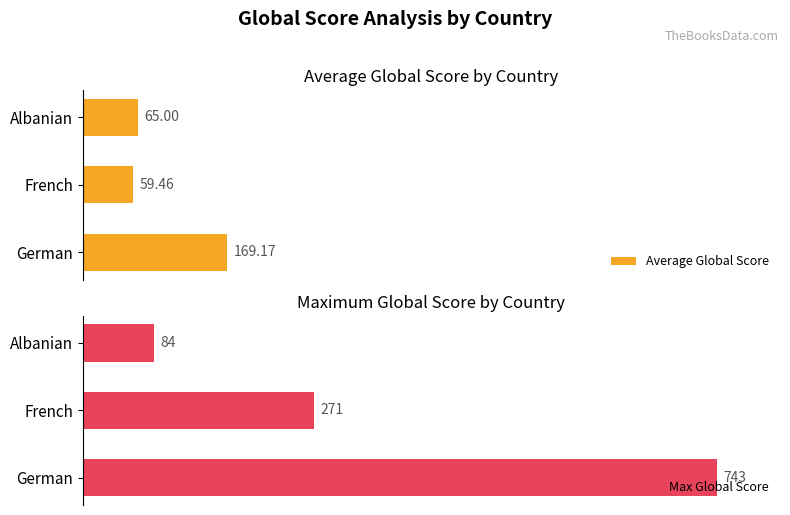

How many groups of bars are there?

3